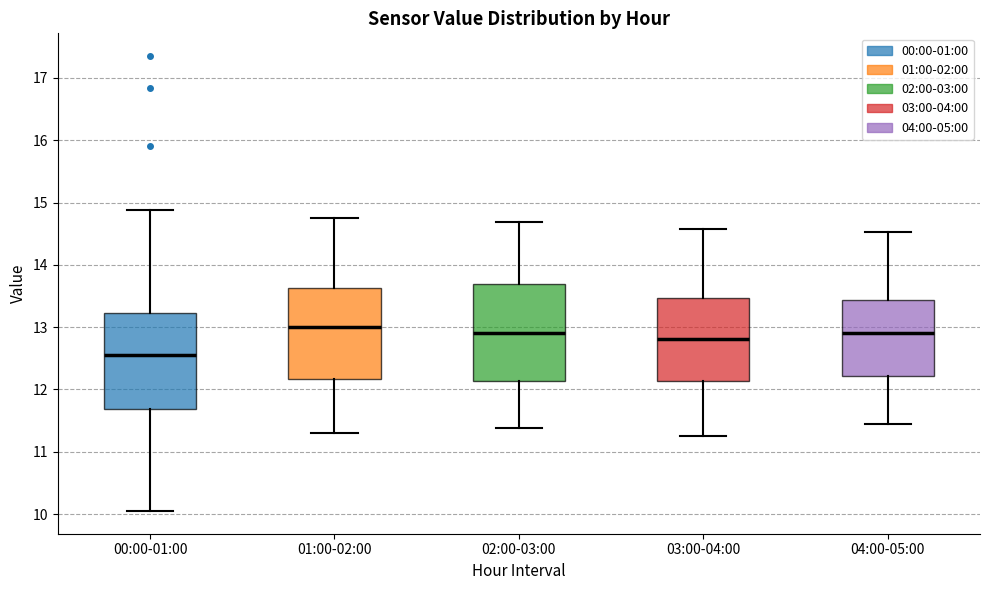

Reading left to right, transcribe this box plot: for each box, give where its median line is, the range the box spans, and where its two whiskers end, as read against the y-axis. The values are not printed on the chart, so give them approximately, as read against the axis.

00:00-01:00: median 12.6, box 11.7 to 13.2, whiskers 10.1 to 14.9
01:00-02:00: median 13.0, box 12.2 to 13.6, whiskers 11.3 to 14.8
02:00-03:00: median 12.9, box 12.1 to 13.7, whiskers 11.4 to 14.7
03:00-04:00: median 12.8, box 12.1 to 13.5, whiskers 11.3 to 14.6
04:00-05:00: median 12.9, box 12.2 to 13.4, whiskers 11.5 to 14.5